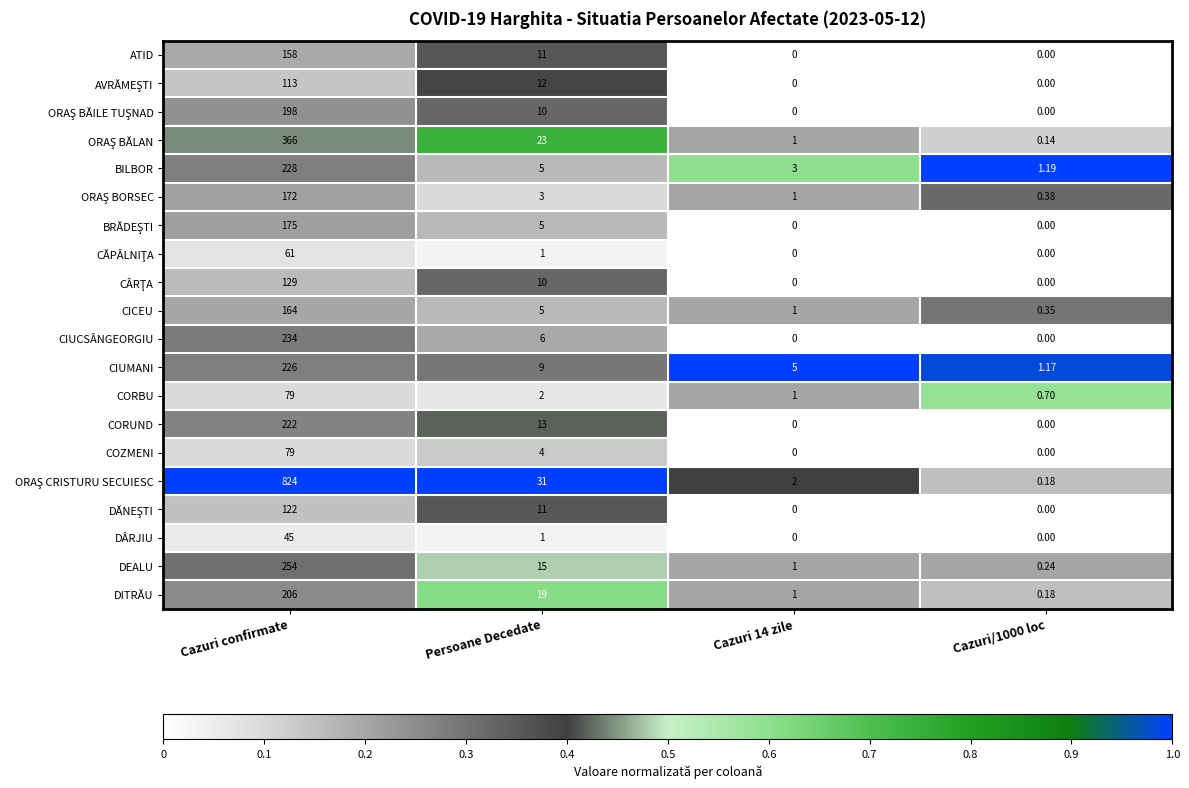

How many data points does each series have?

4